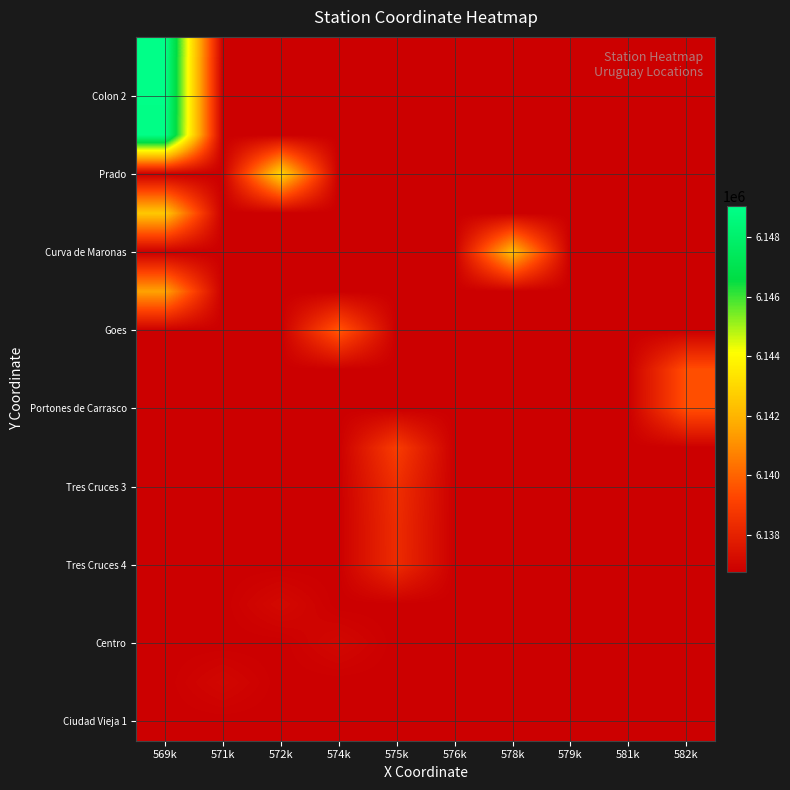

What is the total value across all series at 574k?

110465176